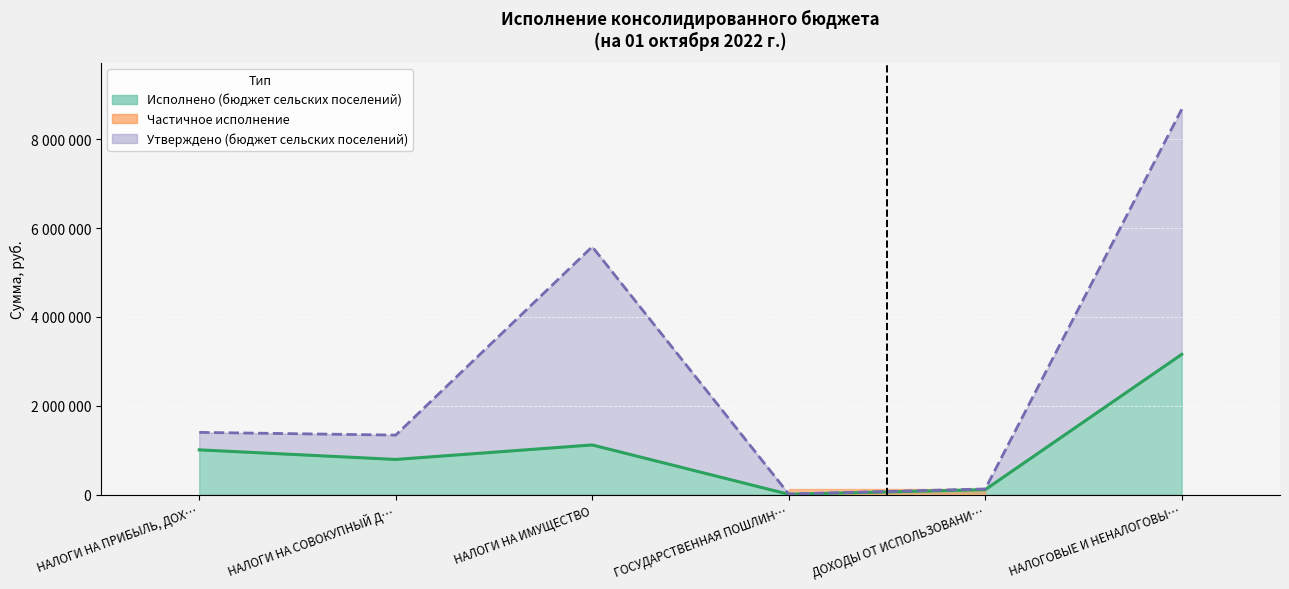

Which series has the widest spread of values?

Утверждено (бюджет сельских поселений)